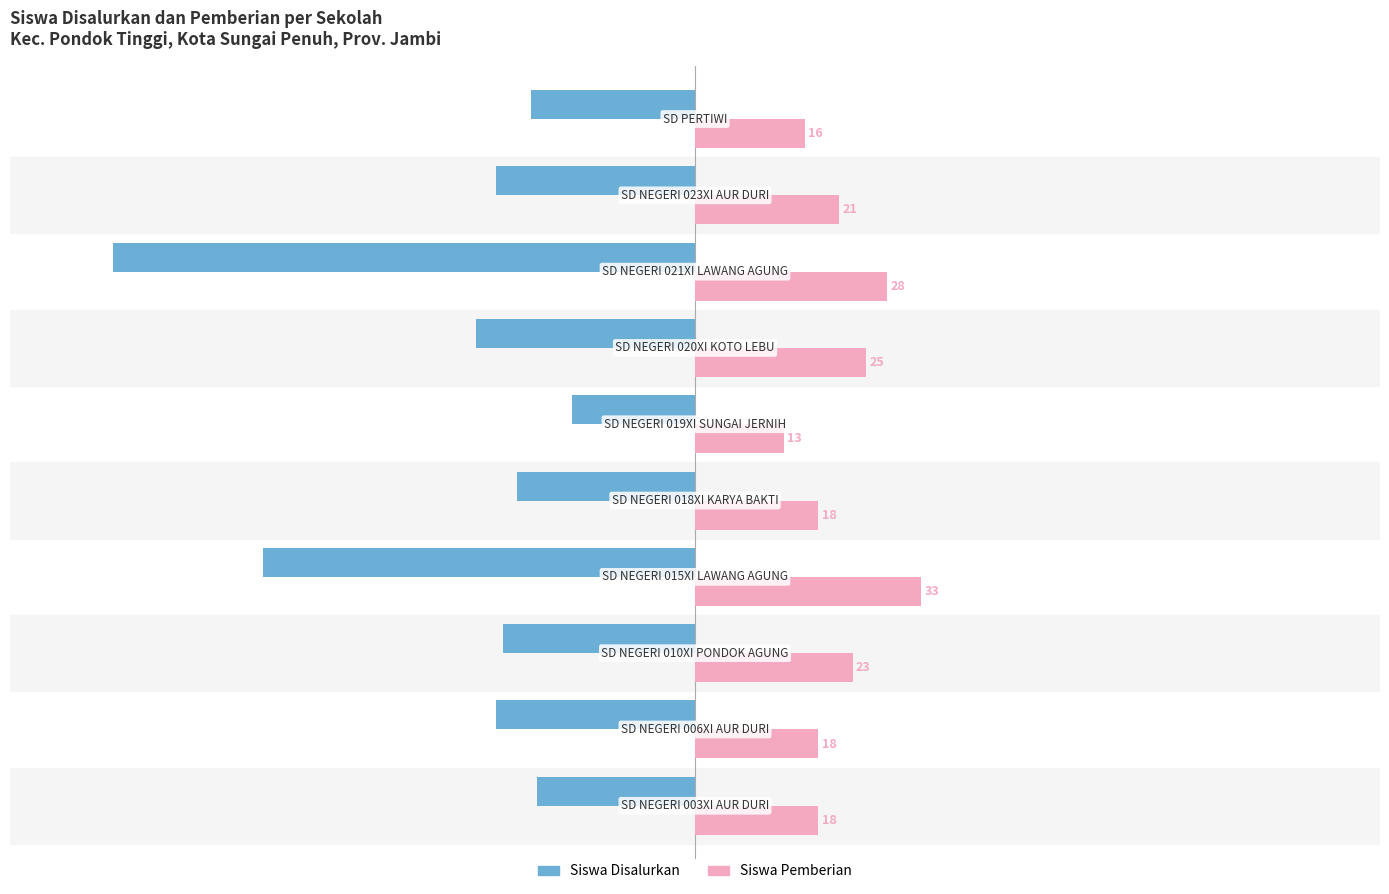

What is the difference between the maximum and minimum values in the Siswa Disalurkan series?

67